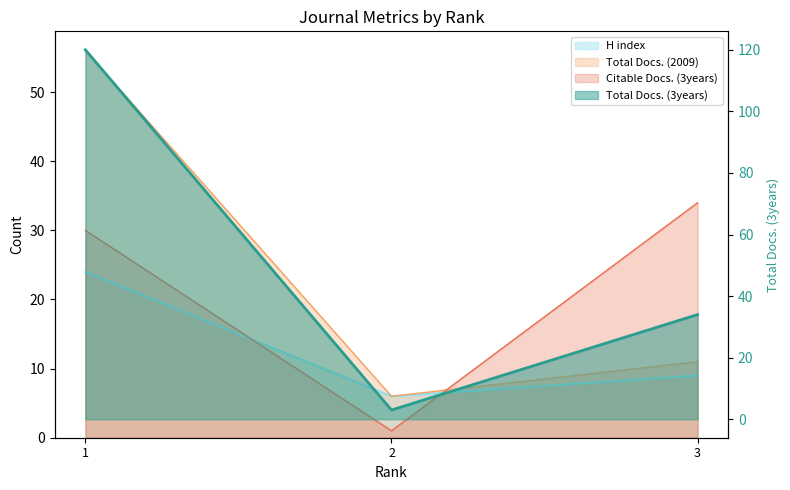

Which category has the lowest value in the Total Docs. (2009) series?

2